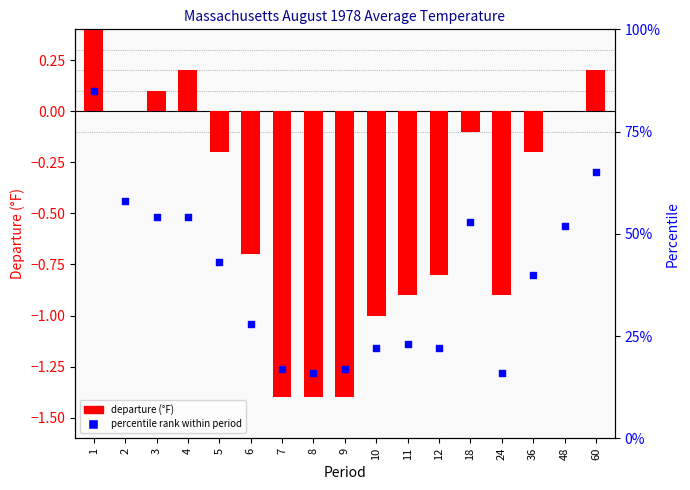

At how many categories does at least one series exceed 48?

7